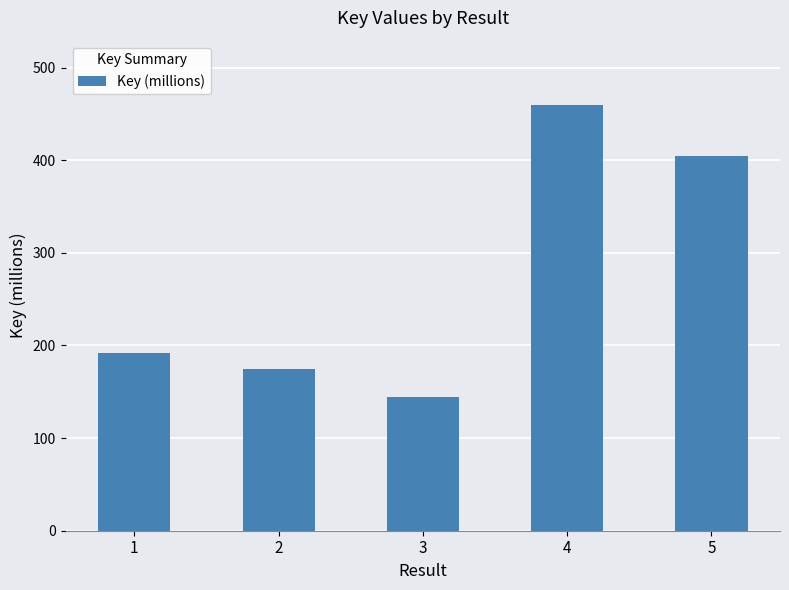

What is the ratio of the value at 3 to the value at 2?

0.8